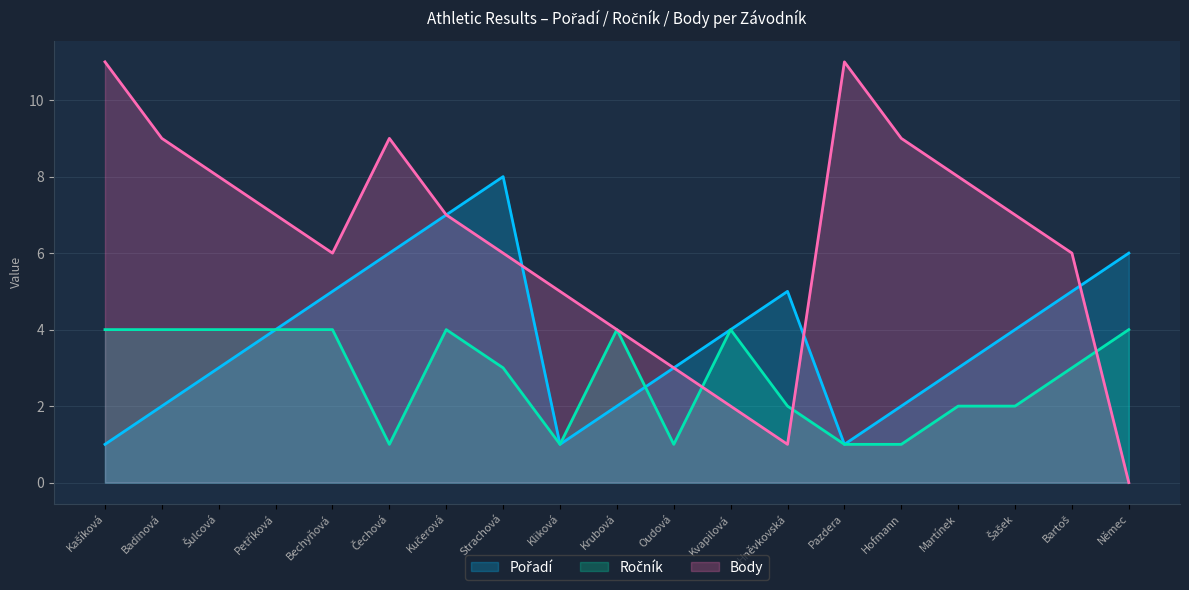

Which series has the widest spread of values?

Body